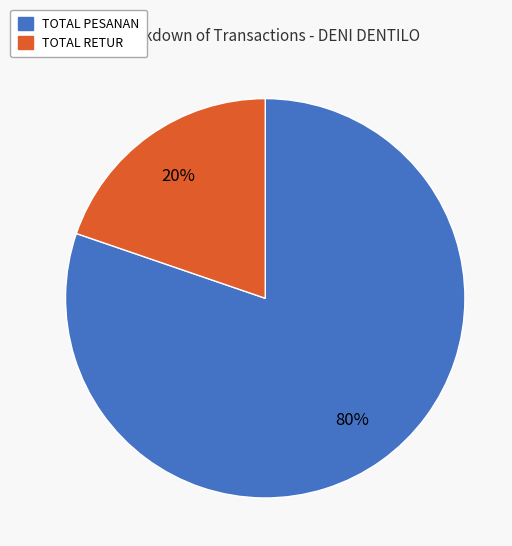

To the nearest percent, what is the average slice percentage?

50%